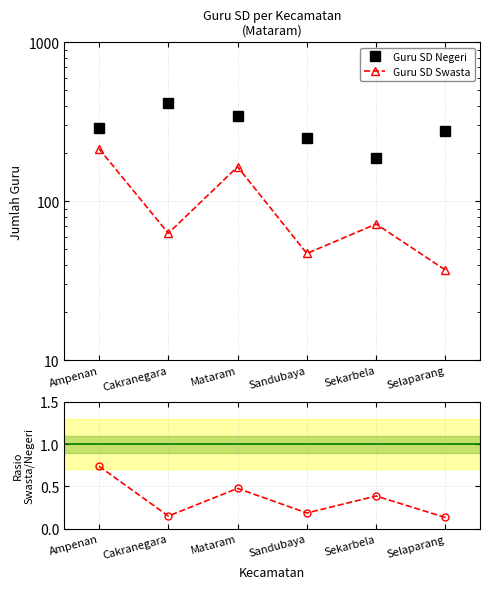

Reading left to right, extract all data points from this chart.

Guru SD Negeri: Ampenan=290.0	Cakranegara=417.0	Mataram=346.0	Sandubaya=251.0	Sekarbela=186.0	Selaparang=276.0
Guru SD Swasta: Ampenan=214.0	Cakranegara=63.0	Mataram=165.0	Sandubaya=47.0	Sekarbela=72.0	Selaparang=37.0
Swasta / Negeri: Ampenan=0.7	Cakranegara=0.2	Mataram=0.5	Sandubaya=0.2	Sekarbela=0.4	Selaparang=0.1